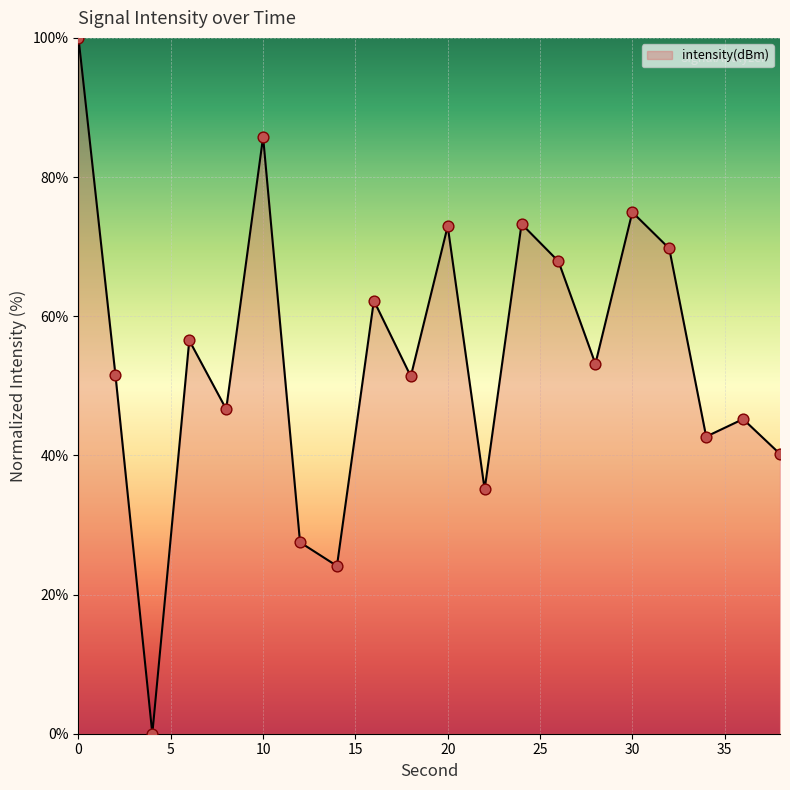

What is the maximum value shown in the chart?

100.0